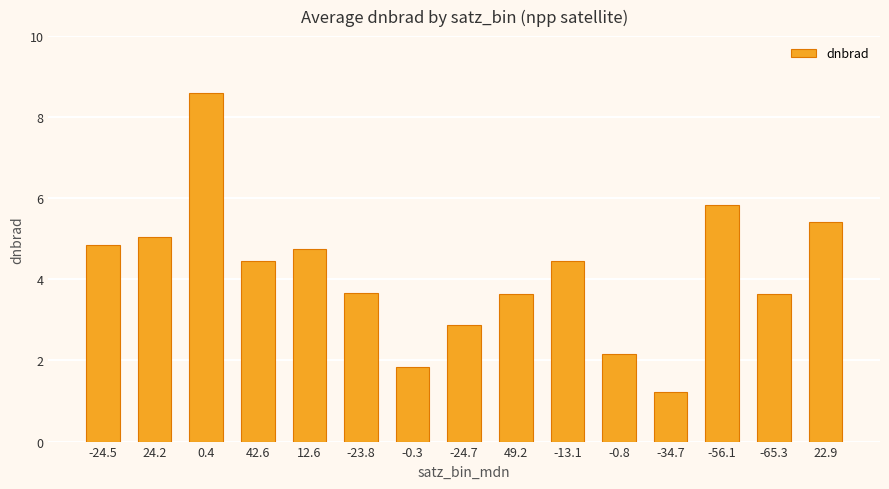

Is it true that the value at -65.3 is 6.1?

False